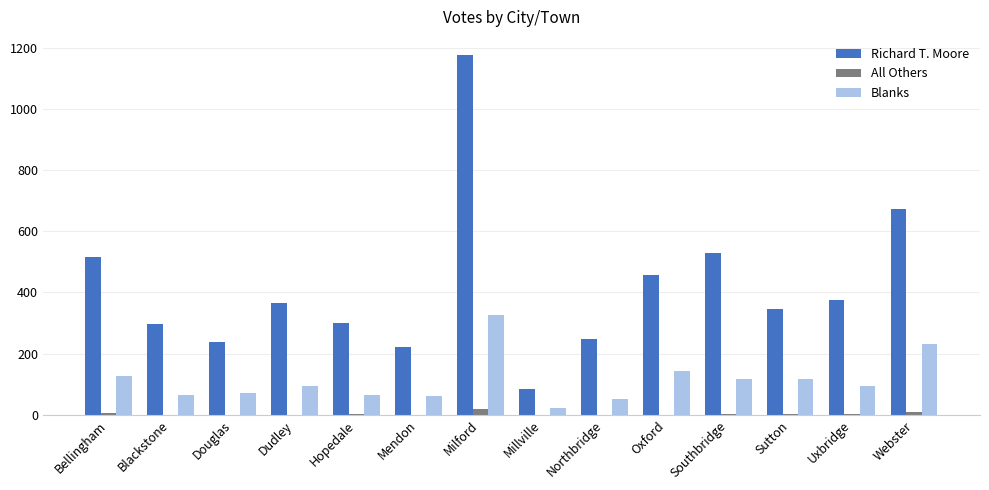

Which series has the largest total across all categories?

Richard T. Moore